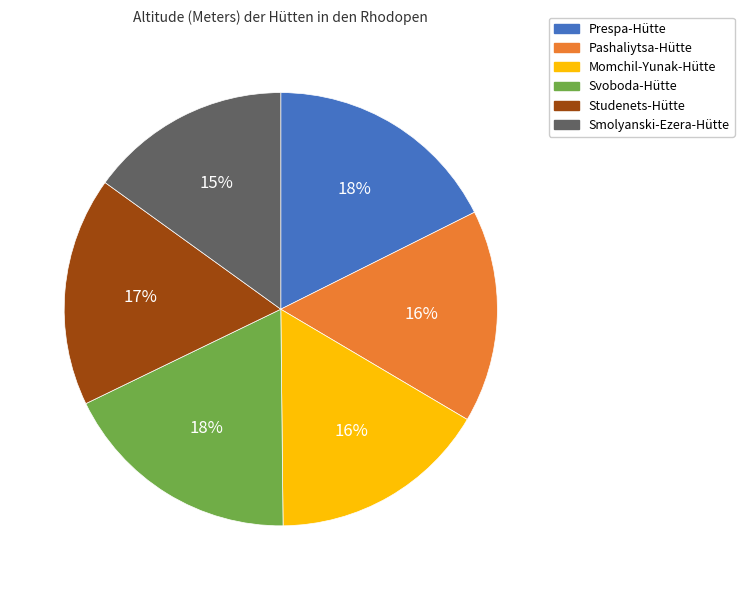

Is it true that Smolyanski-Ezera-Hütte is 9% of the pie?

False